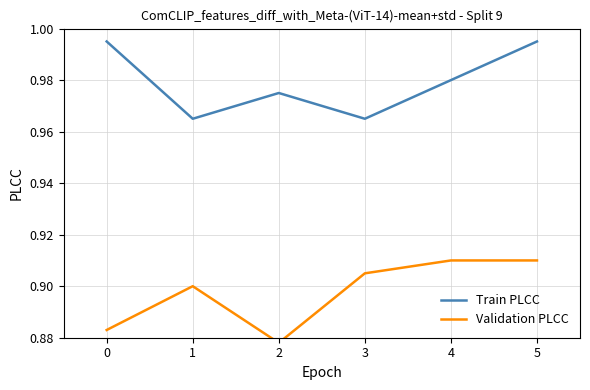

The Train PLCC series shows 1.5 at 1. True or false?

False